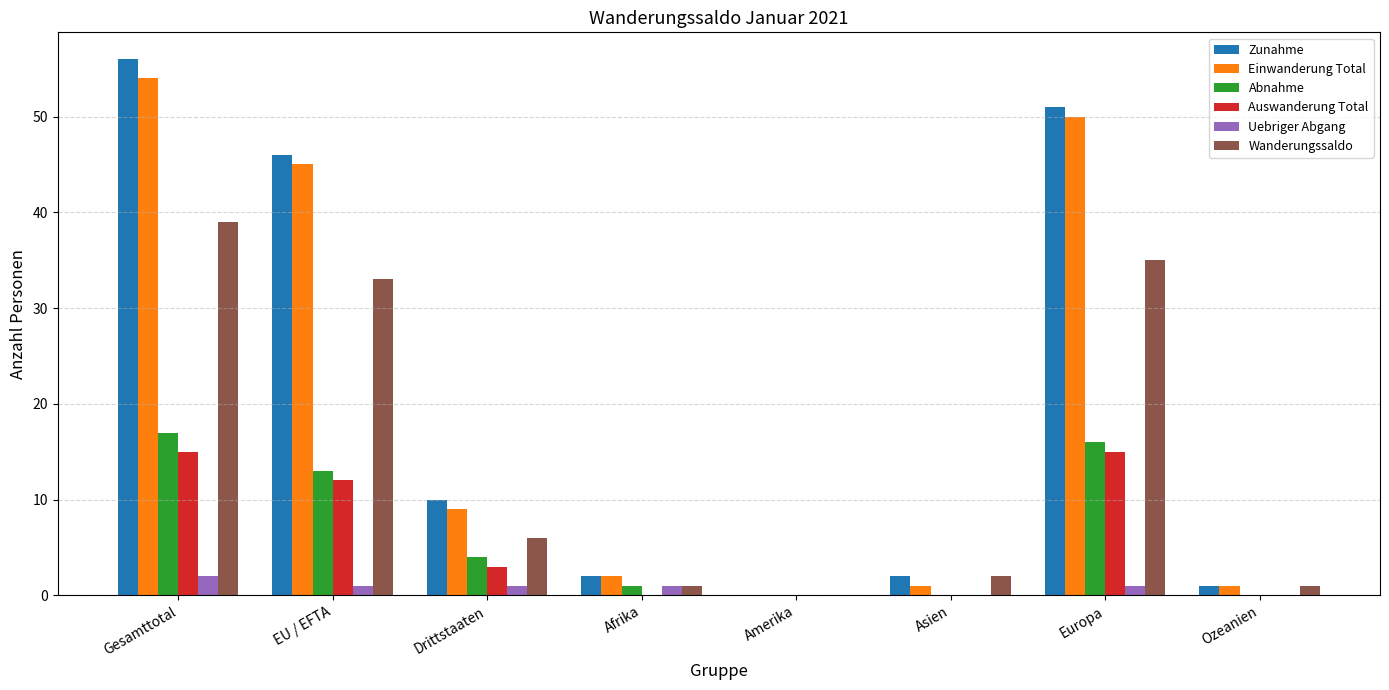

At which category is the sum across all series the highest?

Gesamttotal